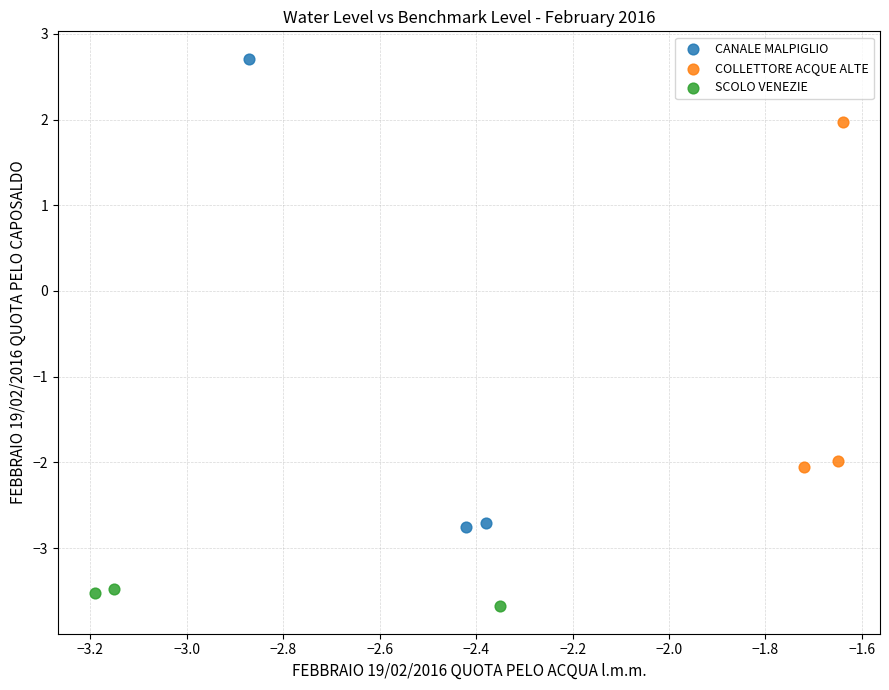

Which series has the widest spread of Y values?

CANALE MALPIGLIO